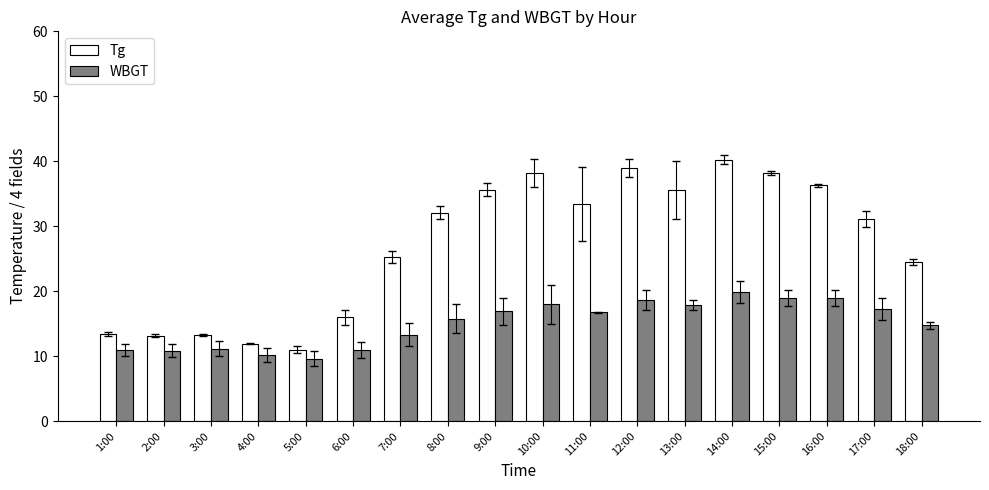

At how many categories does at least one series exceed 29?

10